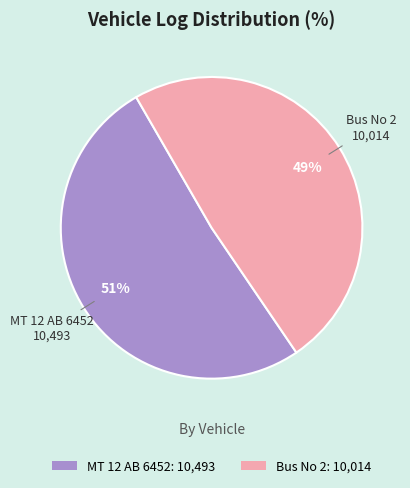

To the nearest percent, what is the combined percentage of Bus No 2 and MT 12 AB 6452?

100%